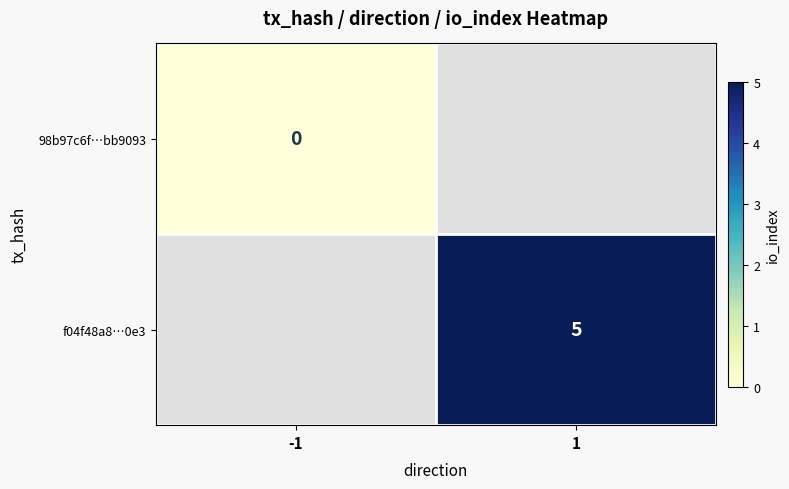

Is it true that f04f48a8…0e3 equals 8 at 1?

False